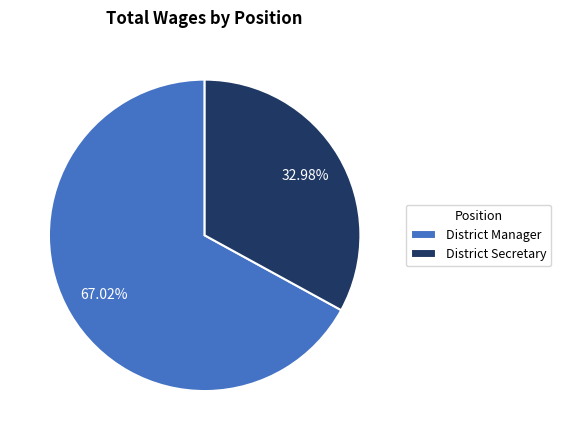

To the nearest percent, what percentage of the pie is District Secretary?

33%